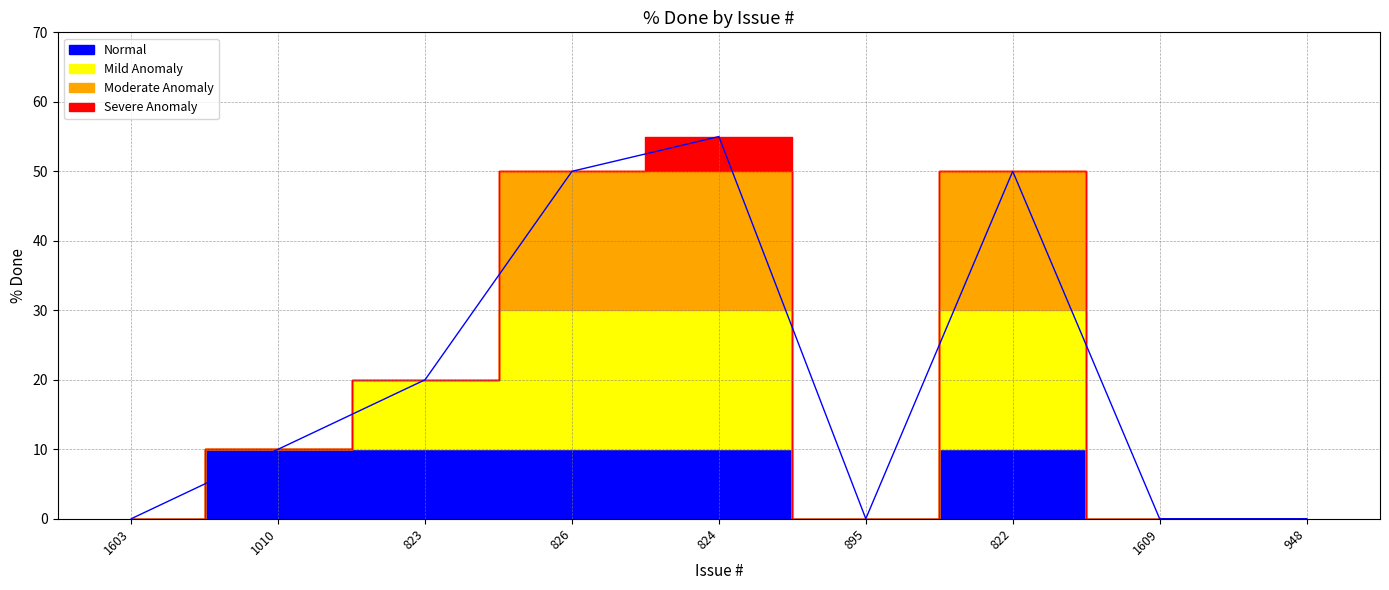

What is the label of the 8th point from the right?

1010